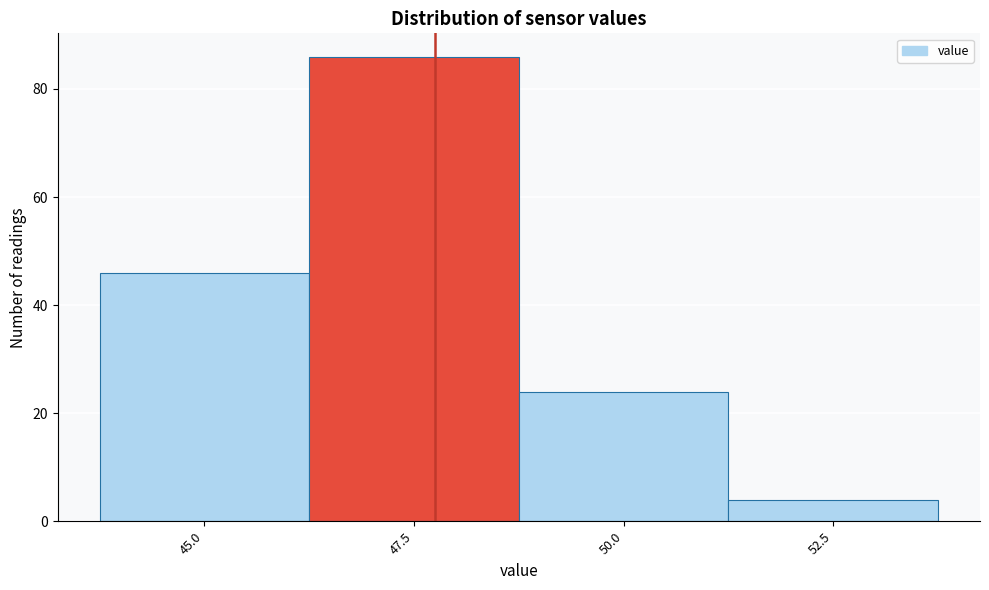

Reading left to right, extract all data points from this chart.

45.0=46	47.5=86	50.0=24	52.5=4